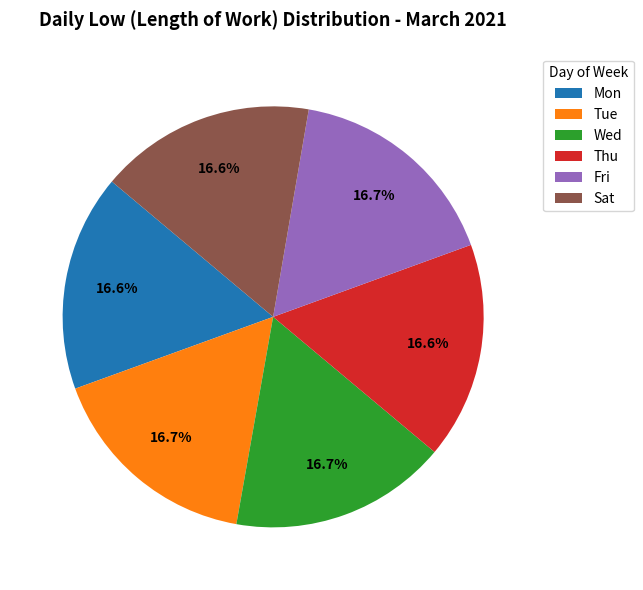

What percentage do Thu and Tue together represent?

33.3%